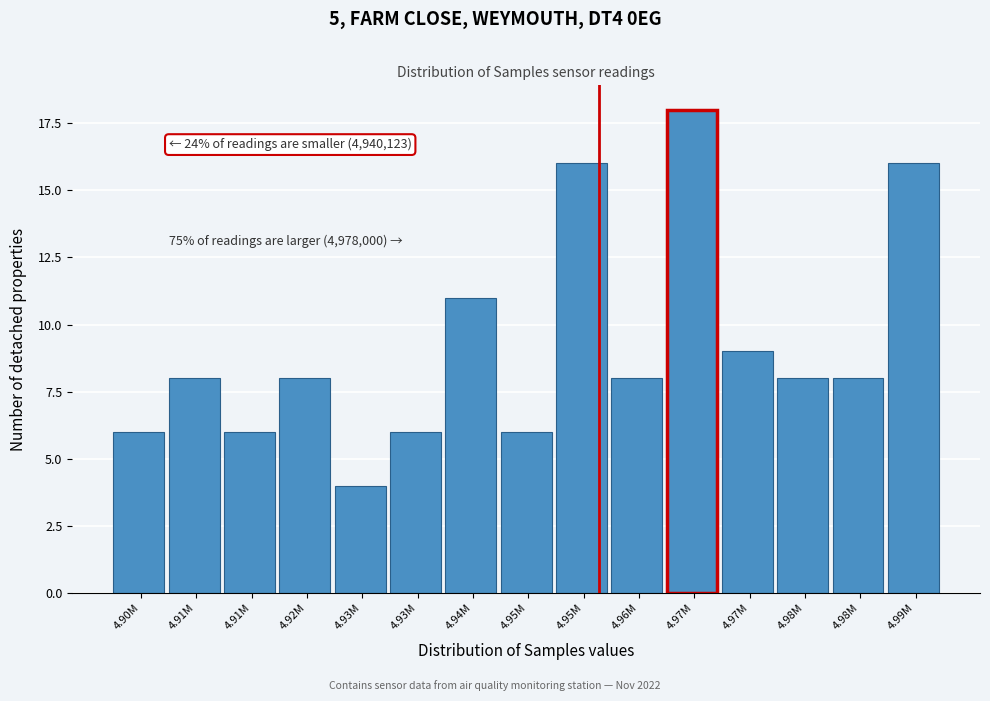

Are the bars horizontal?

No